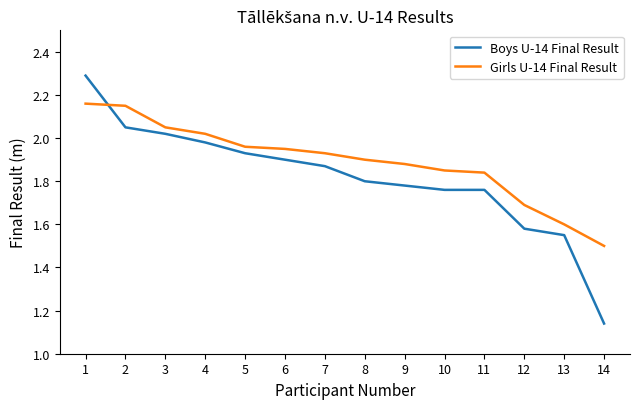

Rank the series at 5 from highest to lowest value.

Girls U-14 Final Result, Boys U-14 Final Result